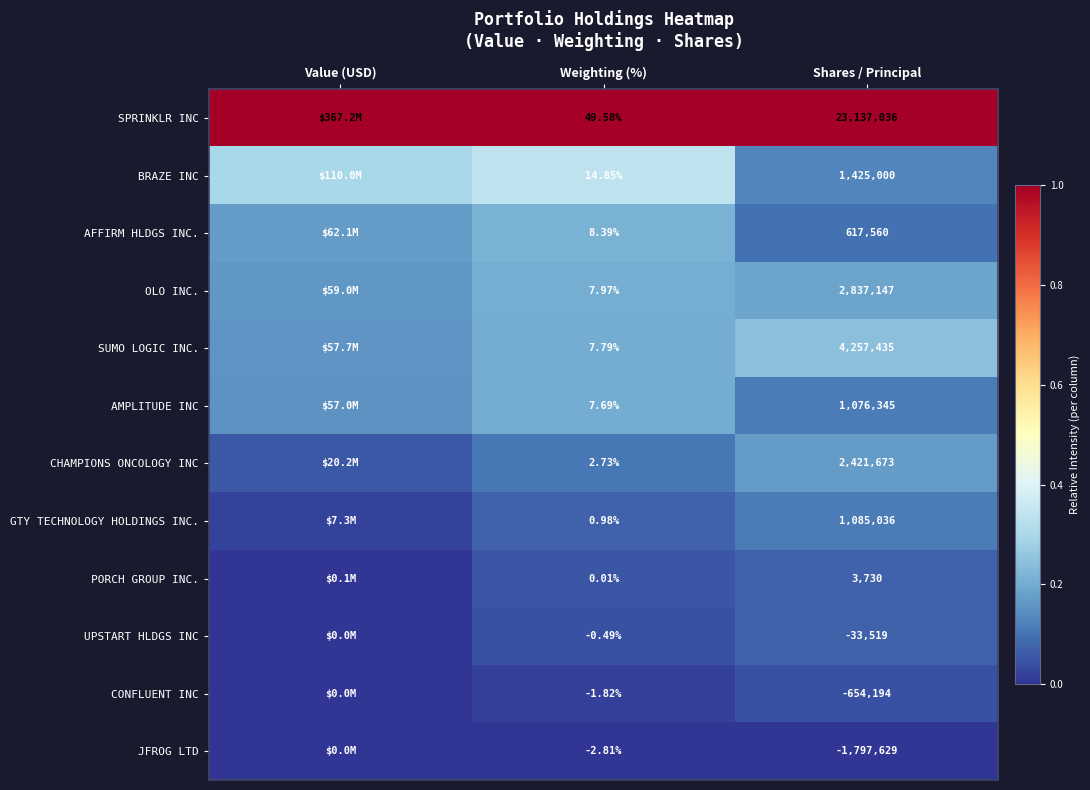

What is the total value across all series at Shares / Principal?

34375620.0